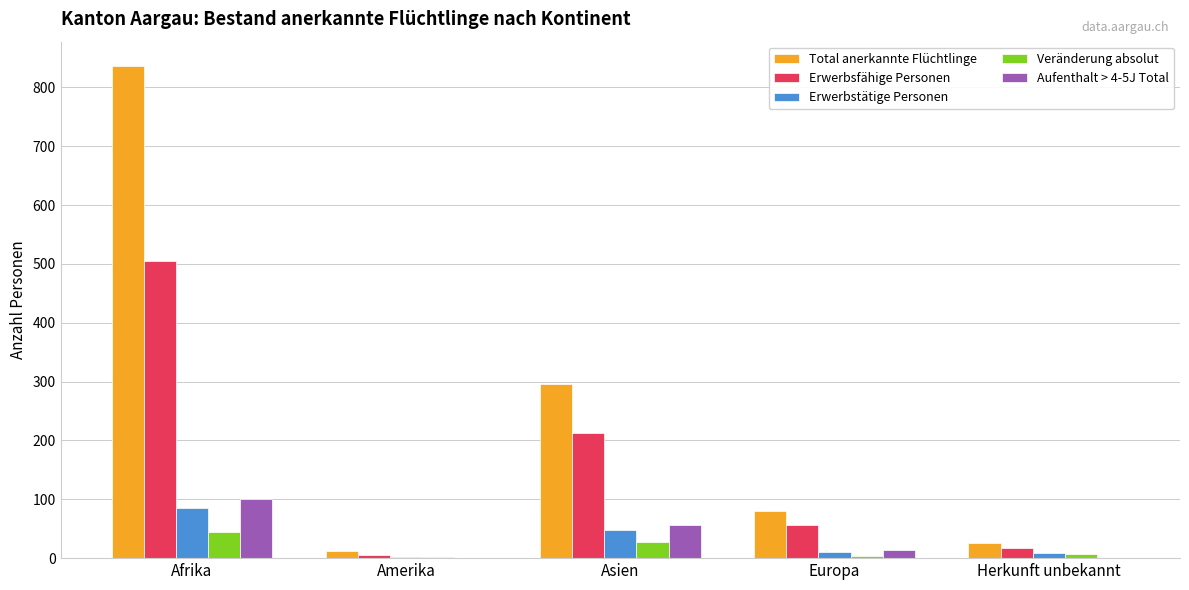

Read the Total anerkannte Flüchtlinge value at Amerika, to the nearest 10.

10